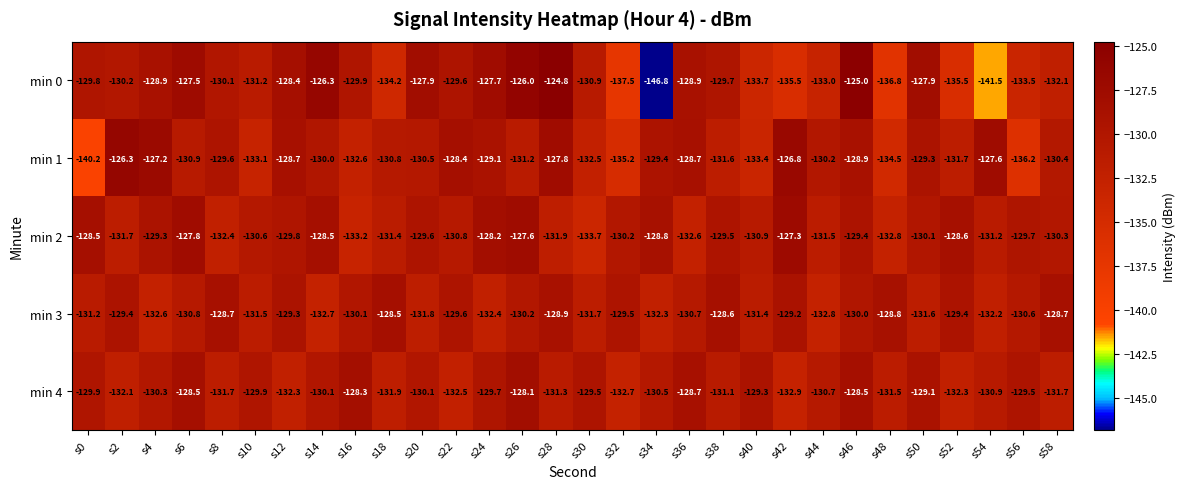

The min 0 series shows -87.0 at s10. True or false?

False